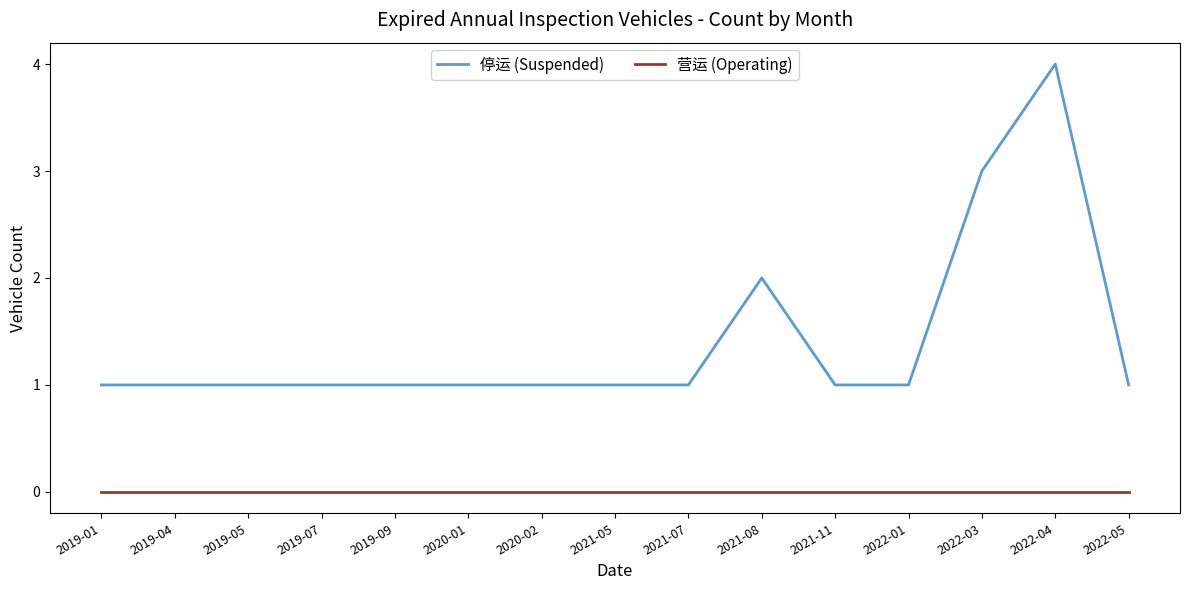

Which series has the widest spread of values?

停运 (Suspended)